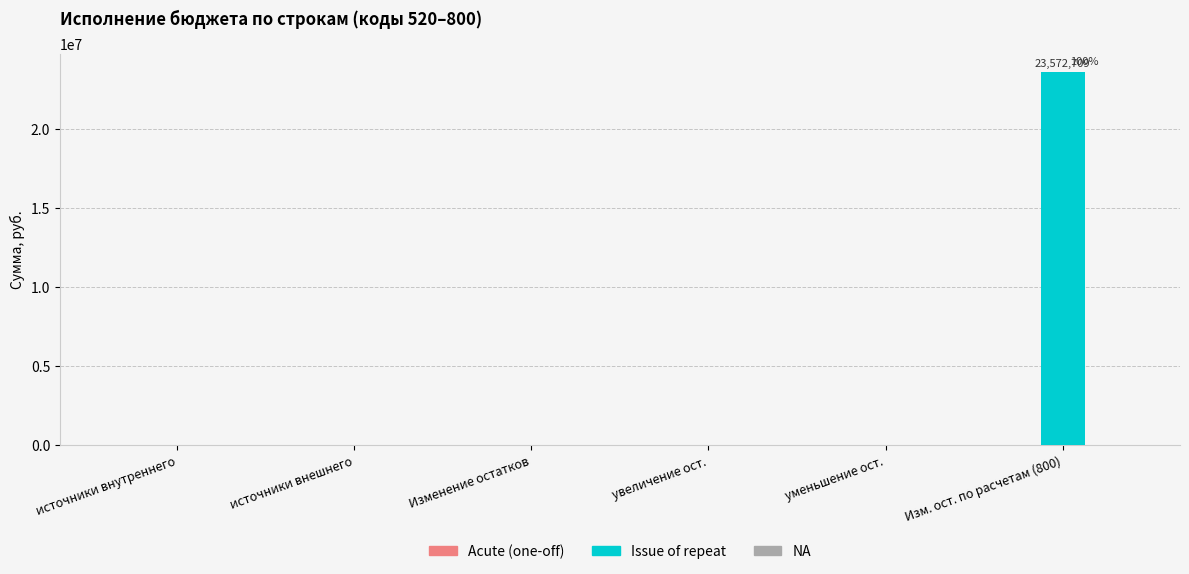

Reading right to left, extract all data points from this chart.

Изм. ост. по расчетам (800)=23572709.1	уменьшение ост.=0.0	увеличение ост.=0.0	Изменение остатков=0.0	источники внешнего=0.0	источники внутреннего=0.0